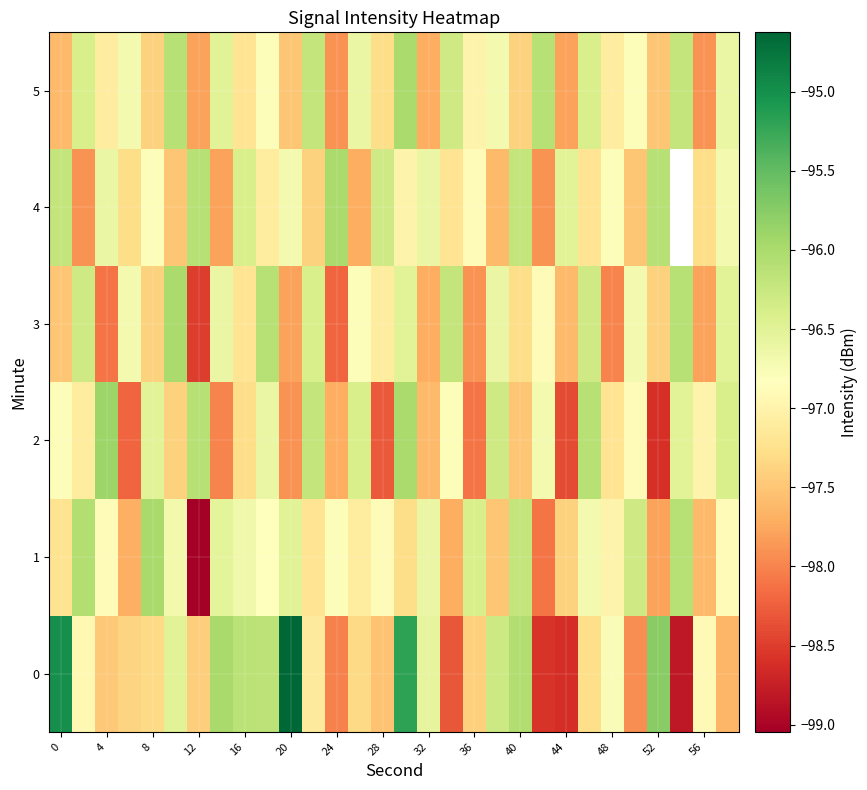

The 2 series shows -33.8 at 44. True or false?

False